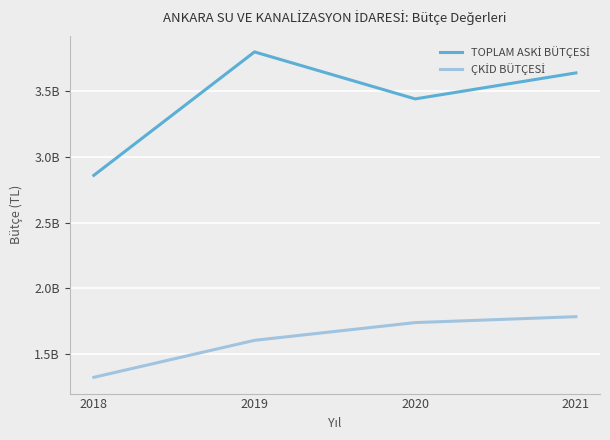

True or false: ÇKİD BÜTÇESİ has a value of 1320690000 at 2018.

True